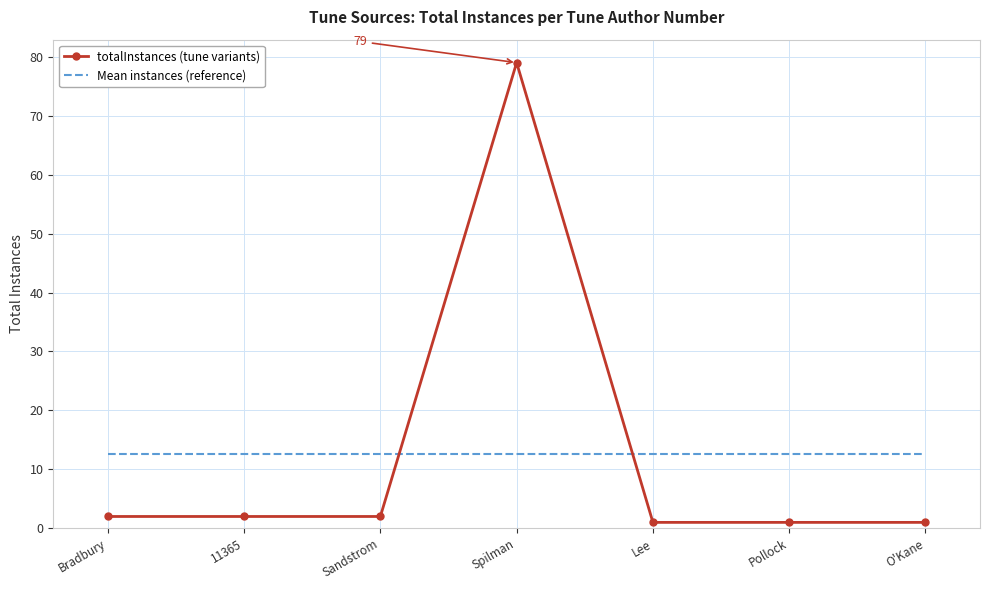

Rank the series at Pollock from highest to lowest value.

Mean instances (reference), totalInstances (tune variants)